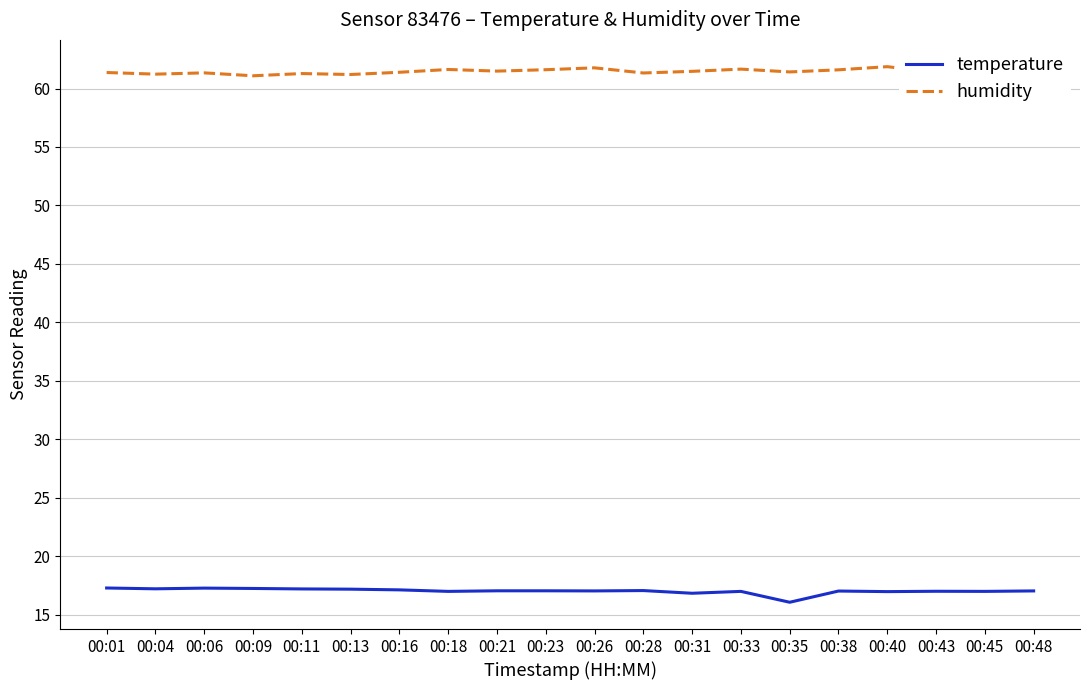

How many distinct data groups are displayed?

2